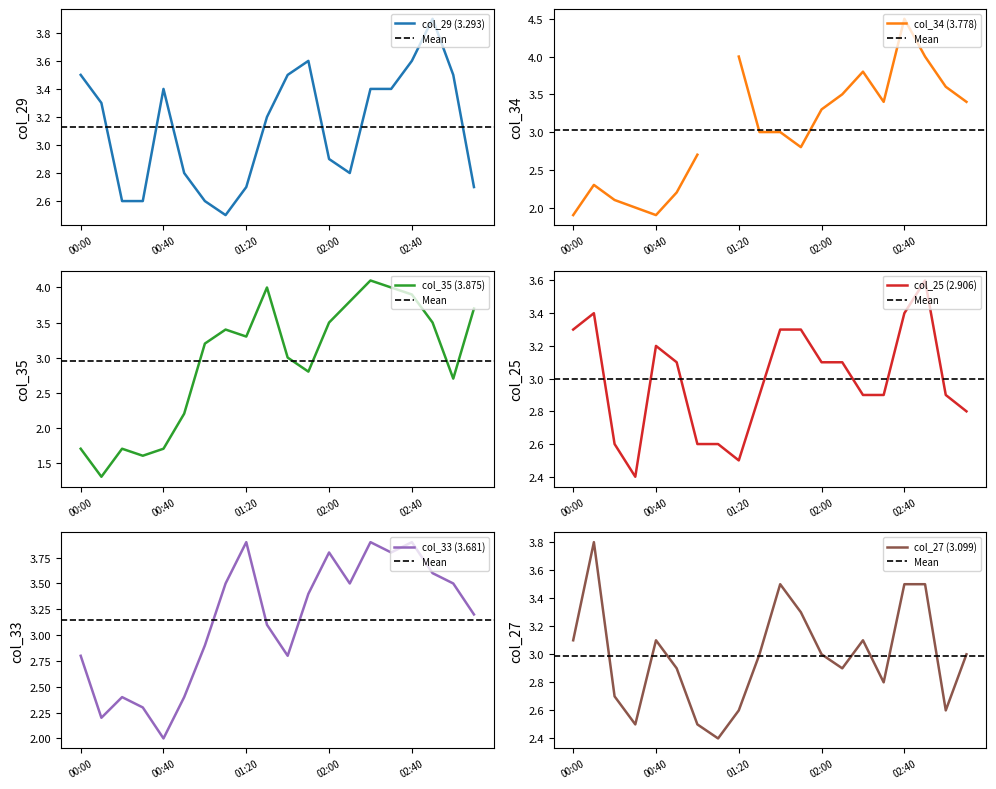

What value does the col_33 (3.681) series have at 2017/06/25 01:40?

2.8